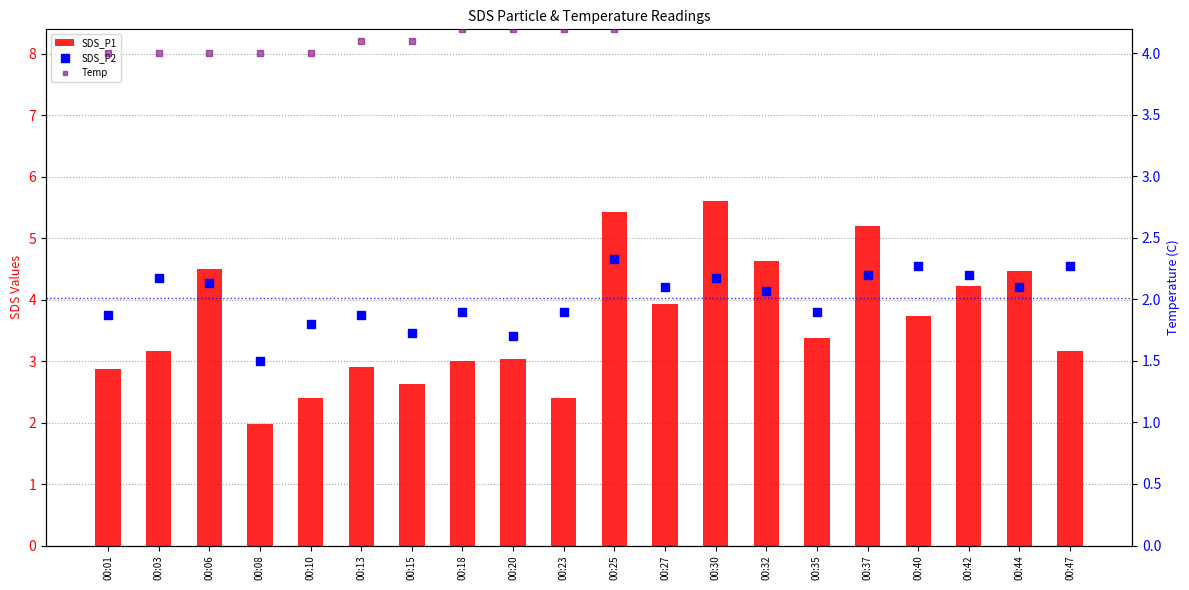

Which series contains the lowest Y value?

SDS_P2